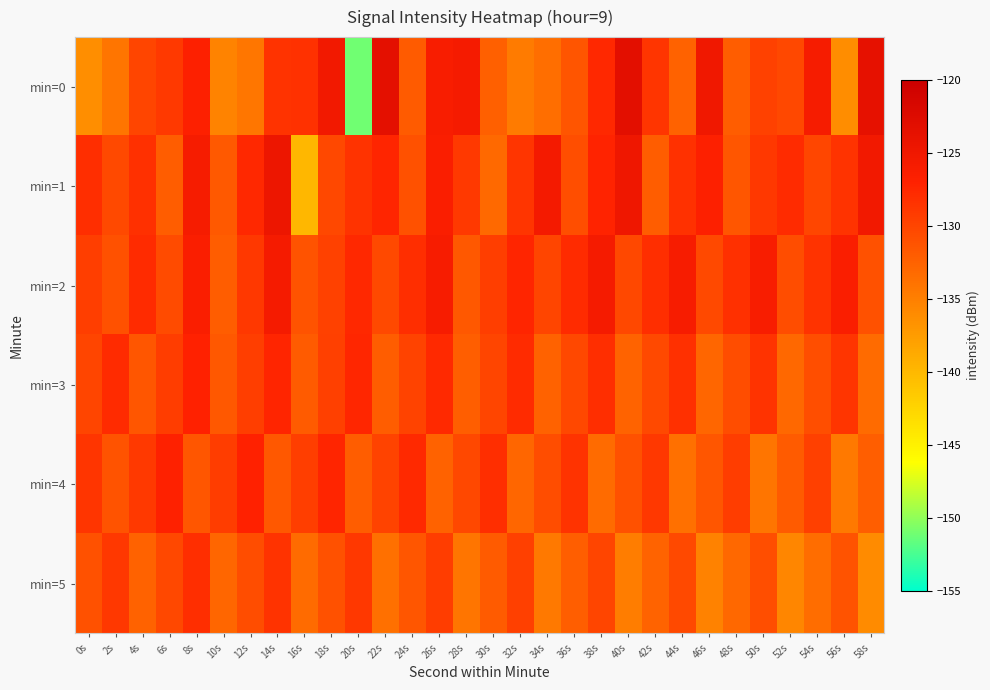

At which category is the sum across all series the highest?

8s